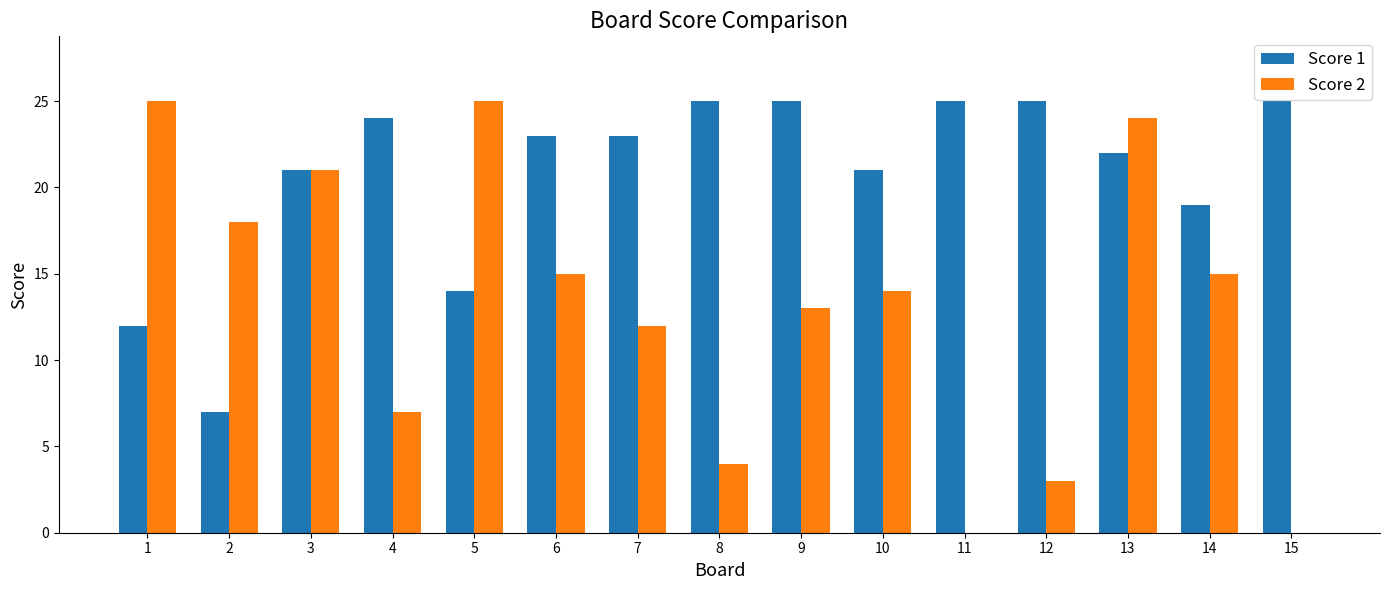

What is the sum of all Score 1 values?

311